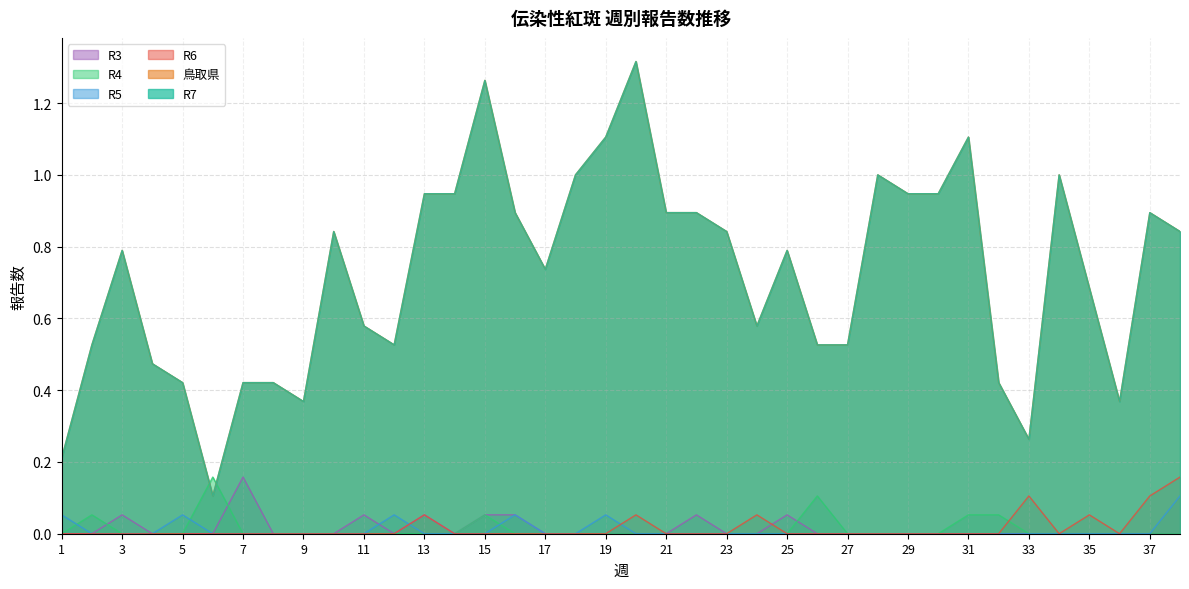

What is the average value of the R7 series?

0.7